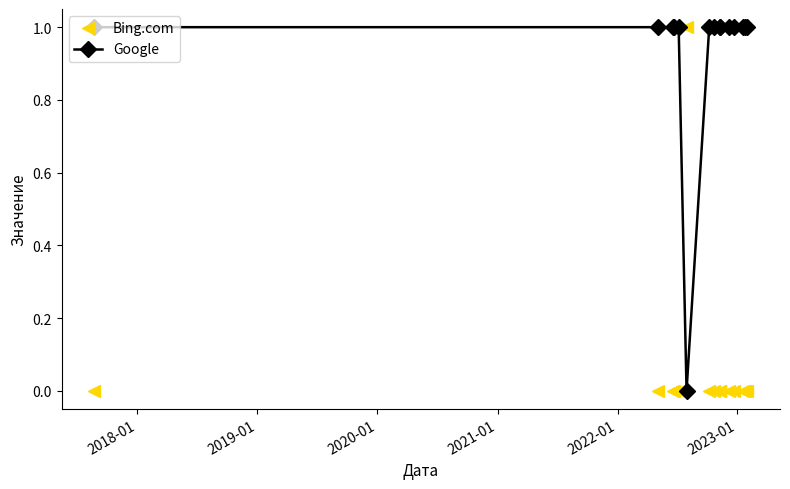

List the series in order of their overall mean, lowest first.

Bing.com, Google